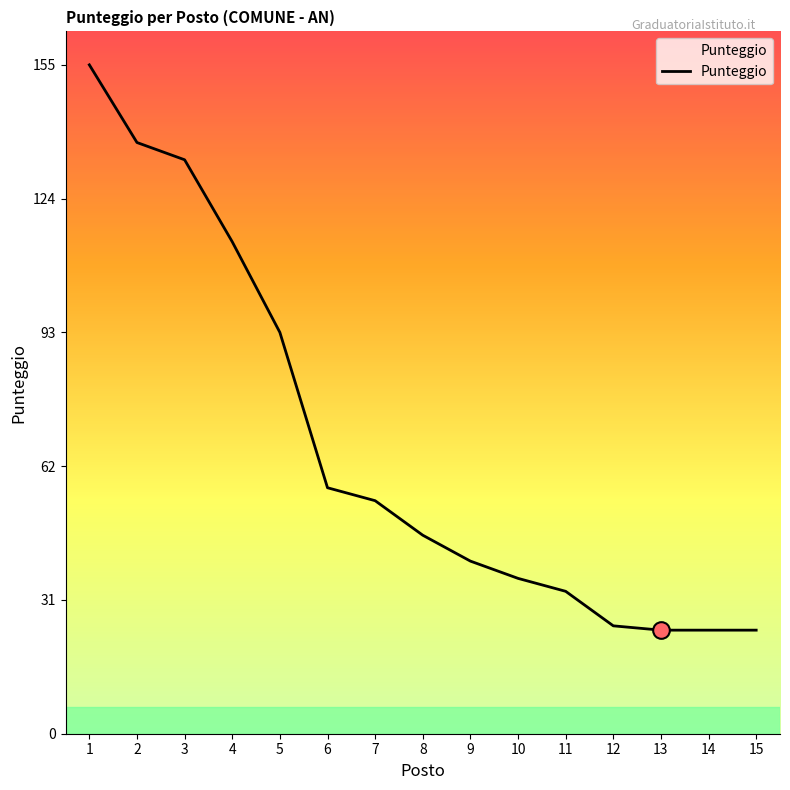

Reading left to right, what are all the values shown in this chart?

1=155	2=137	3=133	4=114	5=93	6=57	7=54	8=46	9=40	10=36	11=33	12=25	13=24	14=24	15=24